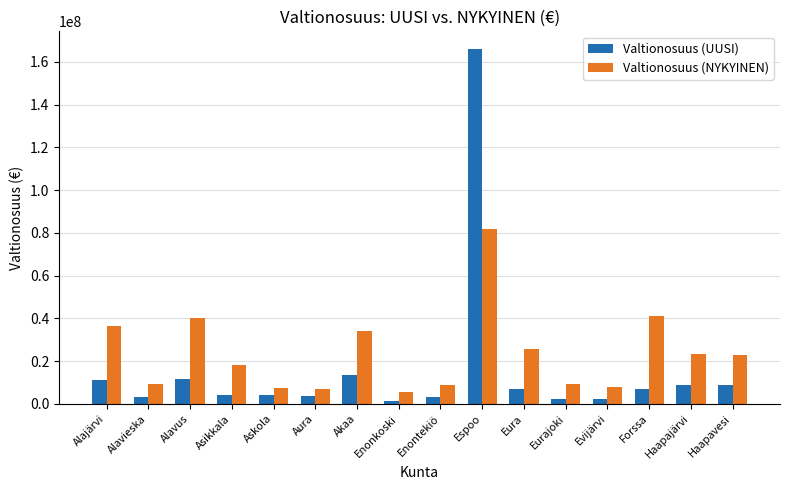

How many groups of bars are there?

16